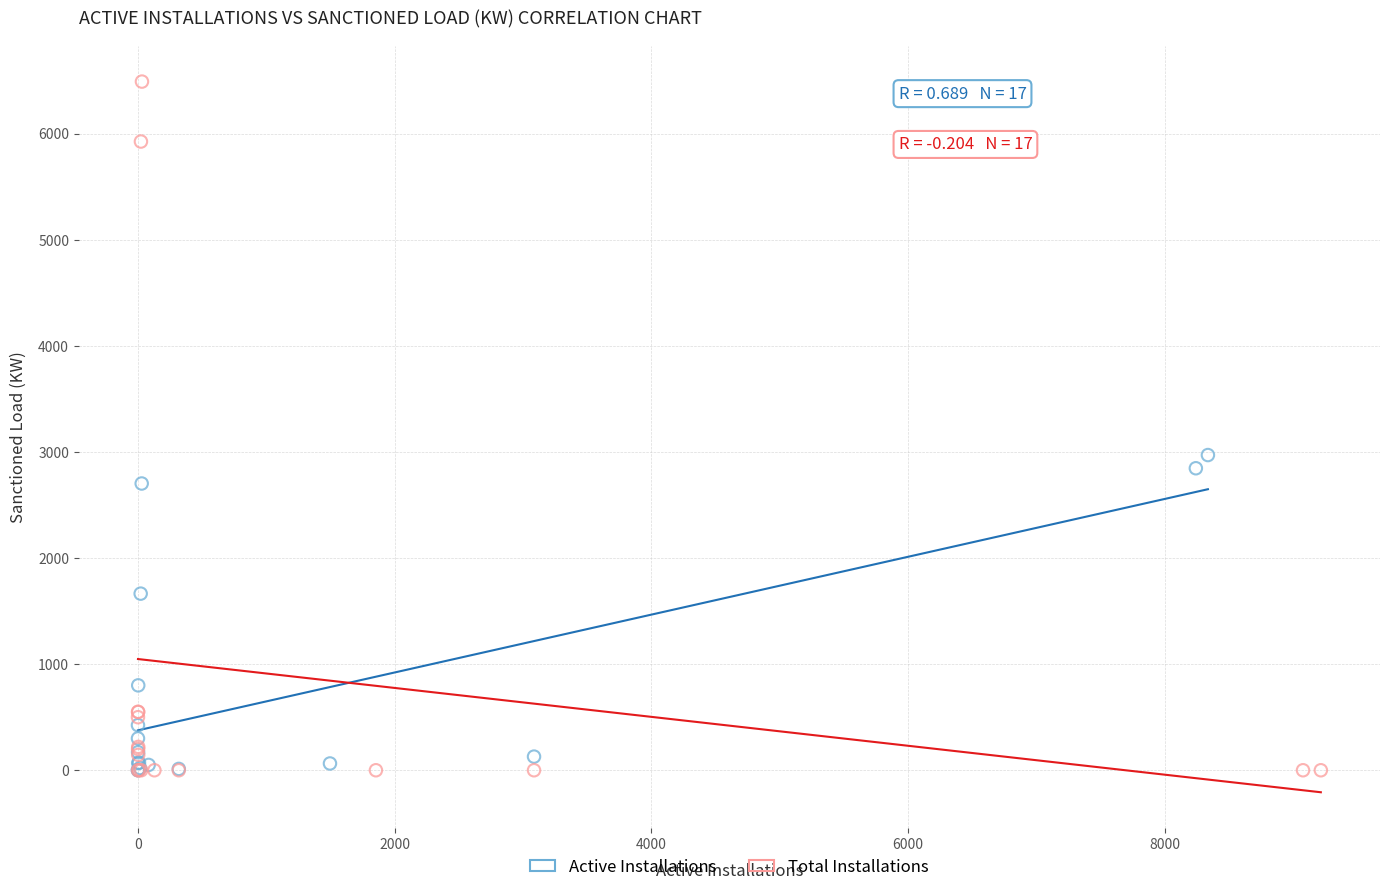

Which series has the largest Y range (max minus min)?

Total Installations